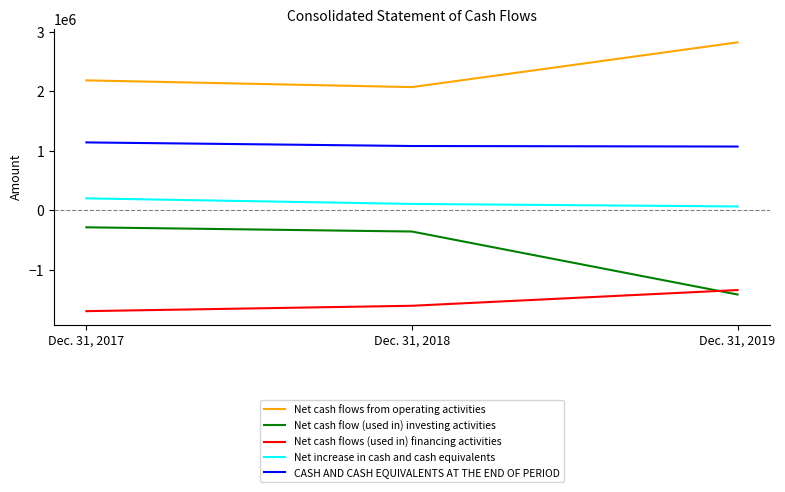

Rank the series by their maximum value, from highest to lowest.

Net cash flows from operating activities, CASH AND CASH EQUIVALENTS AT THE END OF PERIOD, Net increase in cash and cash equivalents, Net cash flow (used in) investing activities, Net cash flows (used in) financing activities